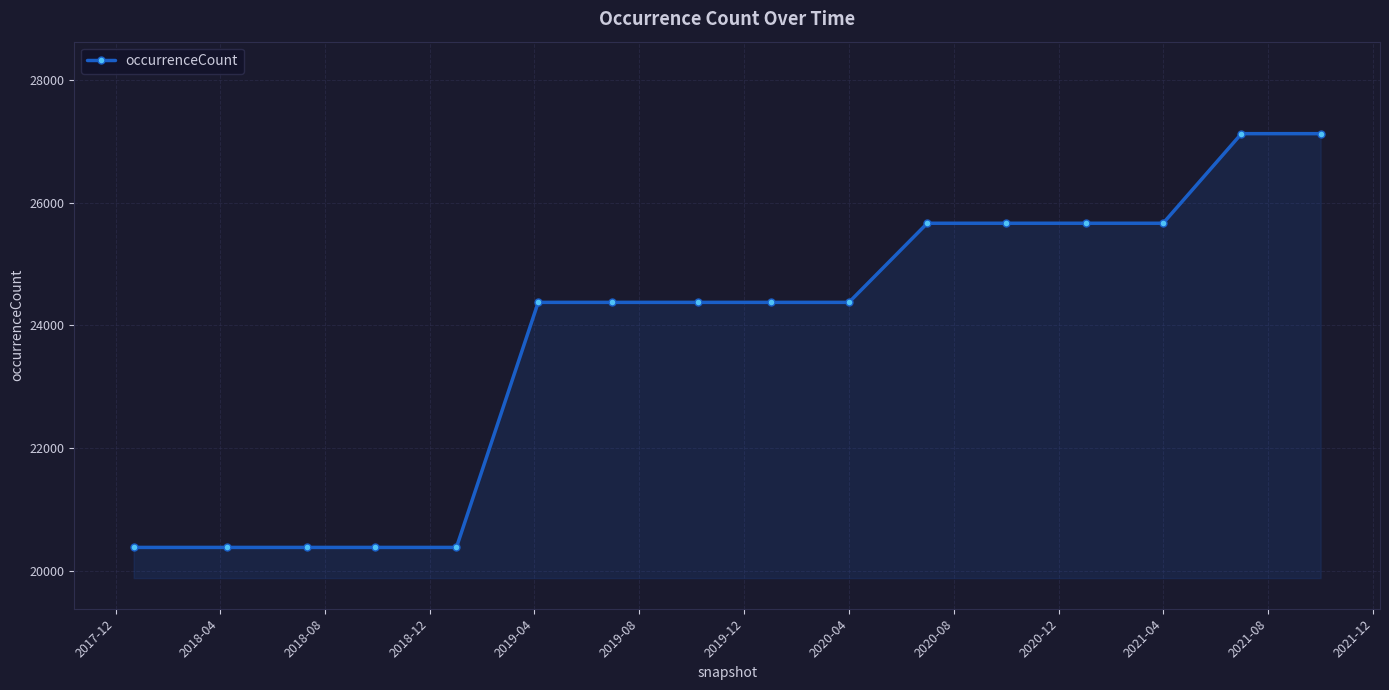

What is the value of the 16th point from the left?

27124